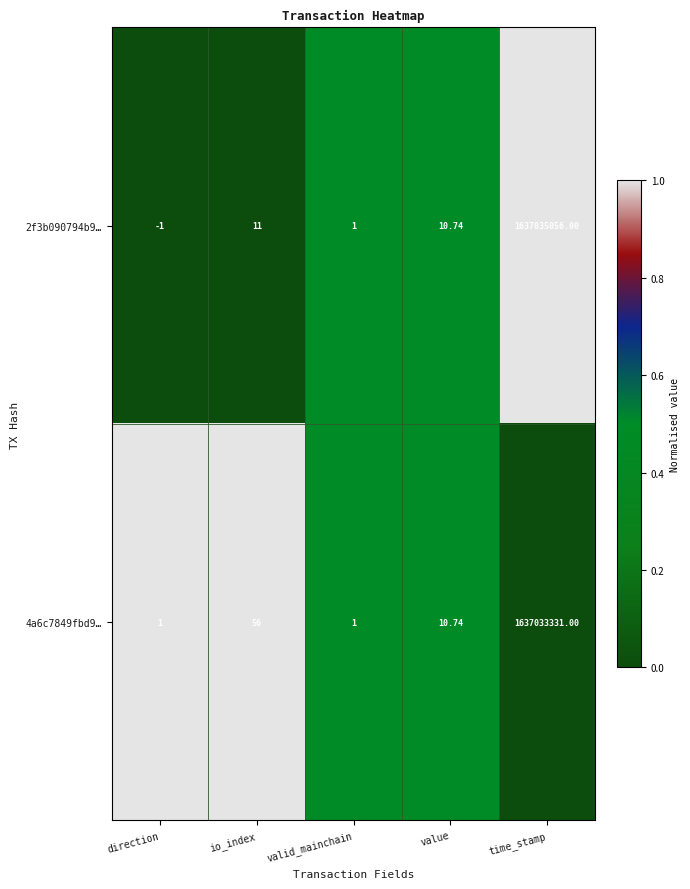

At how many categories does at least one series exceed 0?

5